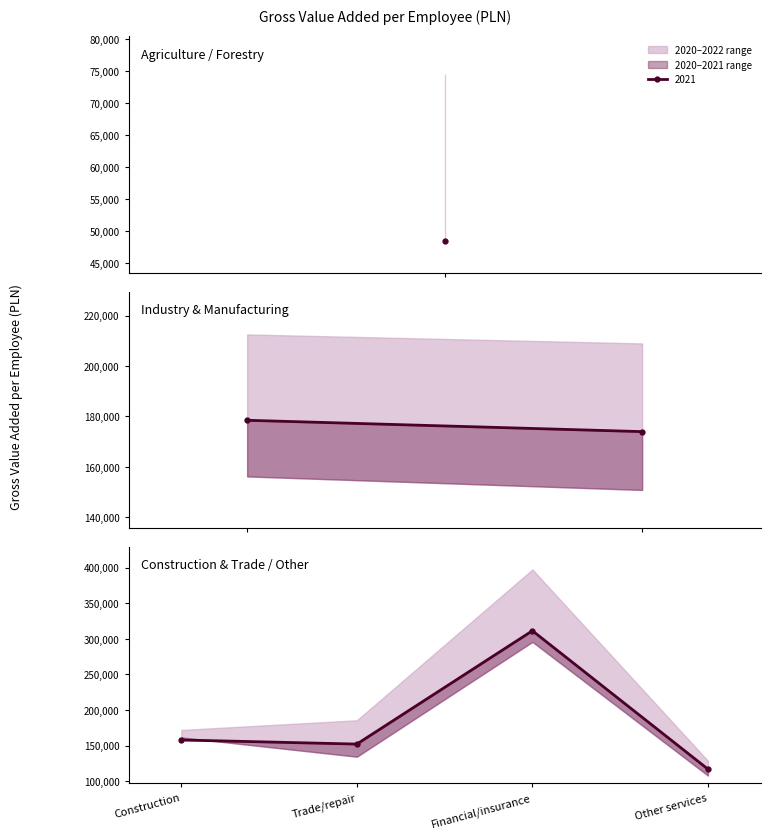

What is the sum of the 2022 values at Financial/insurance and Other services?

526032